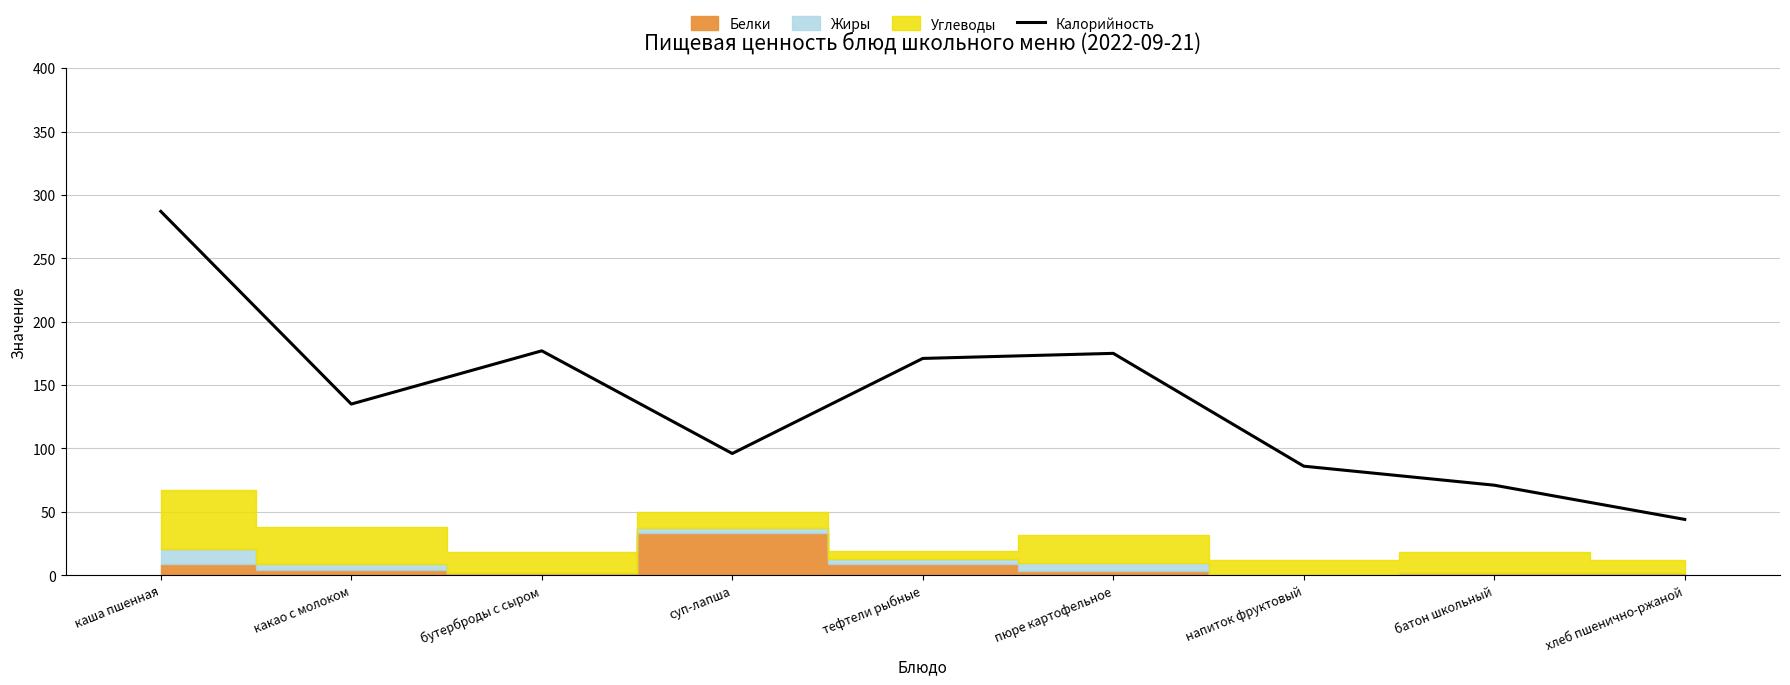

Rank the categories by value from lowest to highest.

хлеб пшенично-ржаной, батон школьный, напиток фруктовый, суп-лапша, какао с молоком, тефтели рыбные, пюре картофельное, бутерброды с сыром, каша пшенная